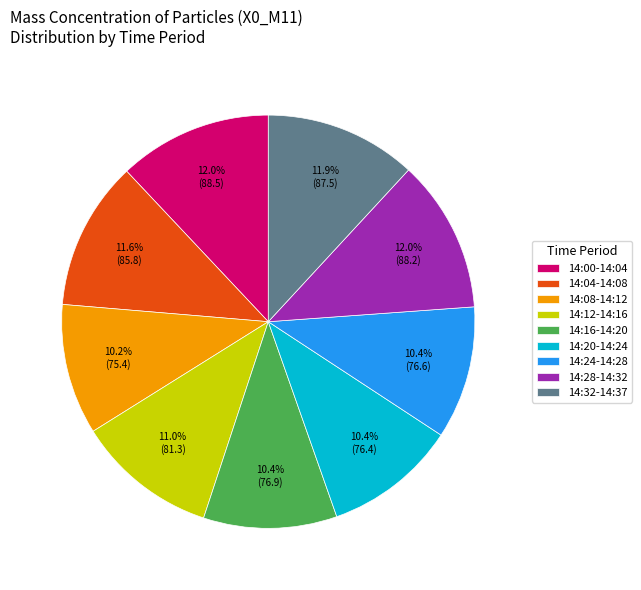

Is the sum of 14:32-14:37 and 14:08-14:12 greater than half?

No